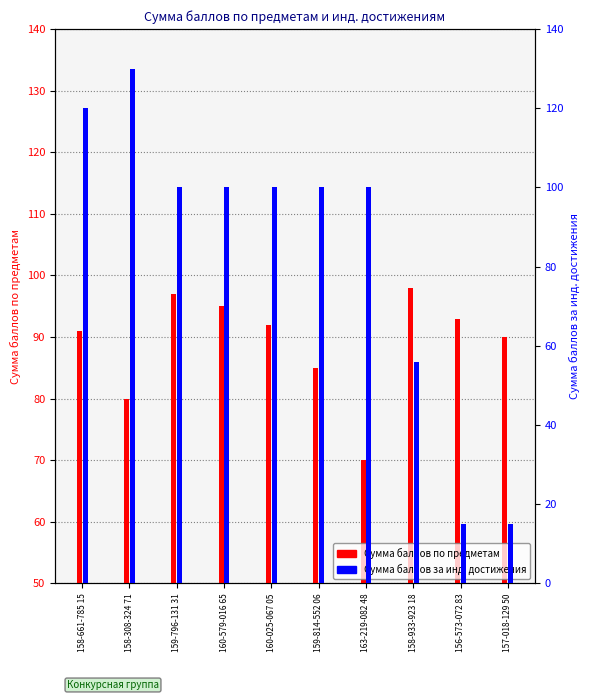

Reading right to left, list all the values displayed in this chart.

Сумма баллов по предметам: 90	93	98	70	85	92	95	97	80	91
Сумма баллов за инд. достижения: 15	15	56	100	100	100	100	100	130	120